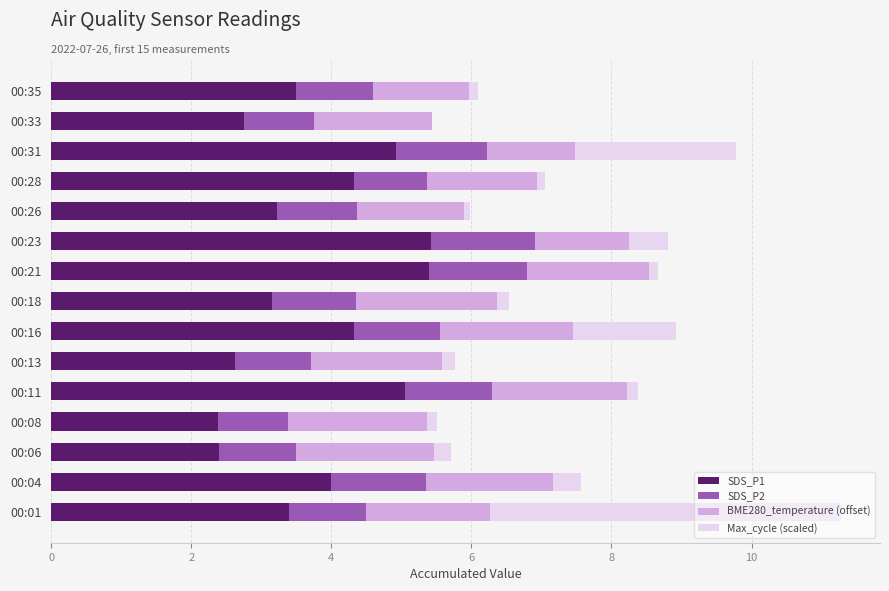

The value of SDS_P1 at 00:28 is 2.0. True or false?

False